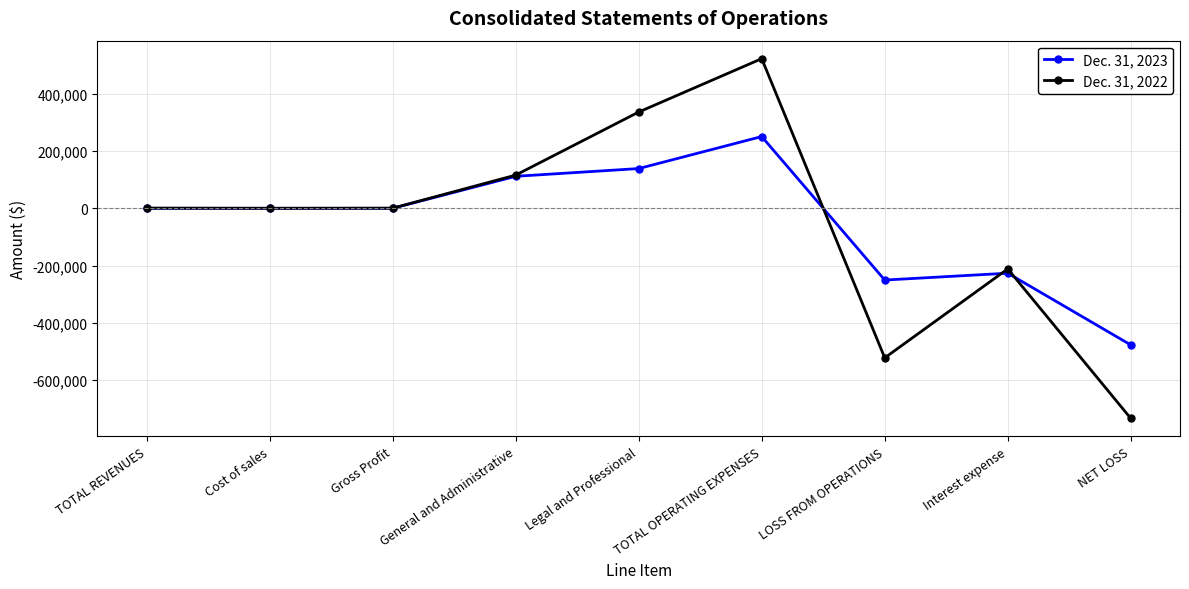

Which category has the lowest value in the Dec. 31, 2023 series?

NET LOSS